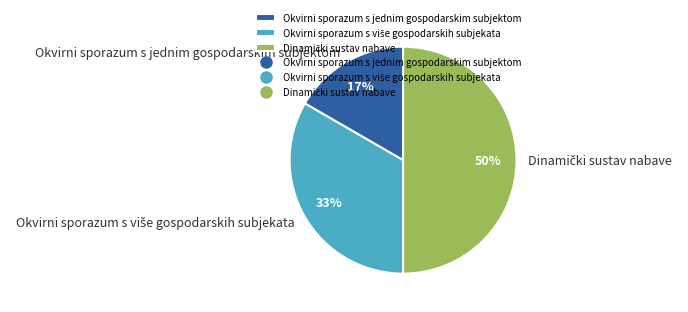

Which category has the smallest portion of the pie?

Okvirni sporazum s jednim gospodarskim subjektom